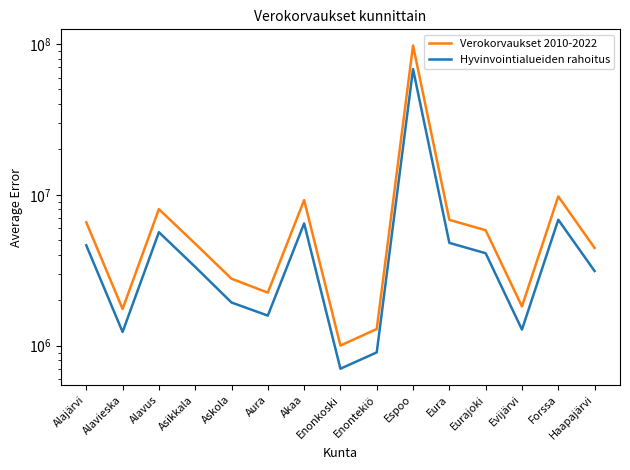

Read the Hyvinvointialueiden rahoitus value at Eurajoki.

4100984.2